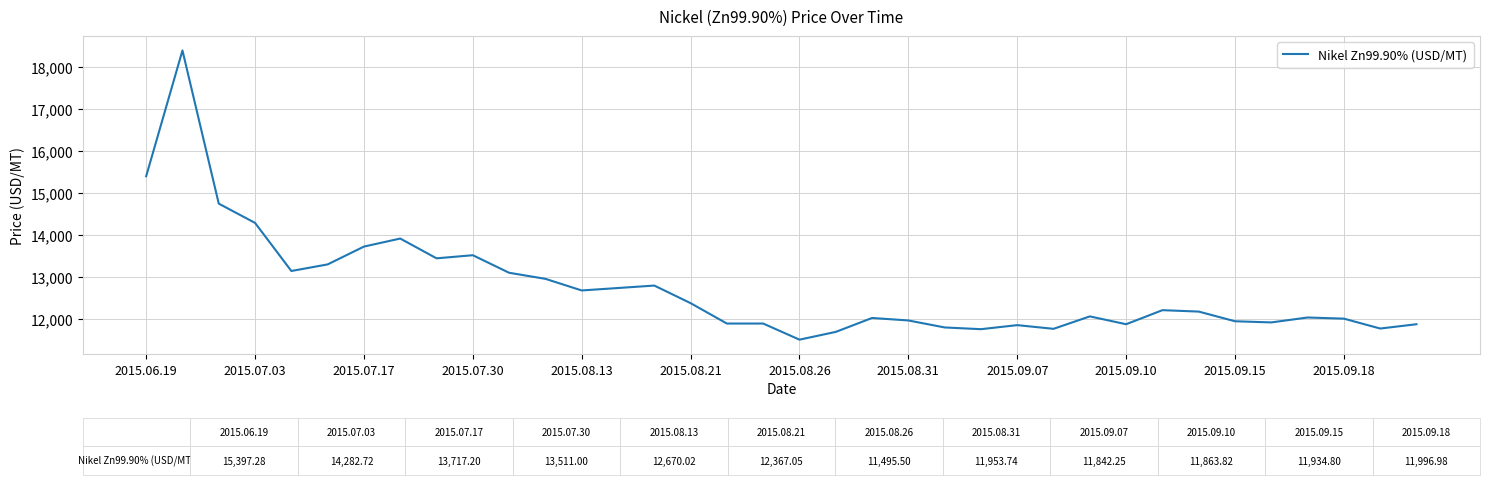

What is the difference between the maximum and minimum values?

6903.2